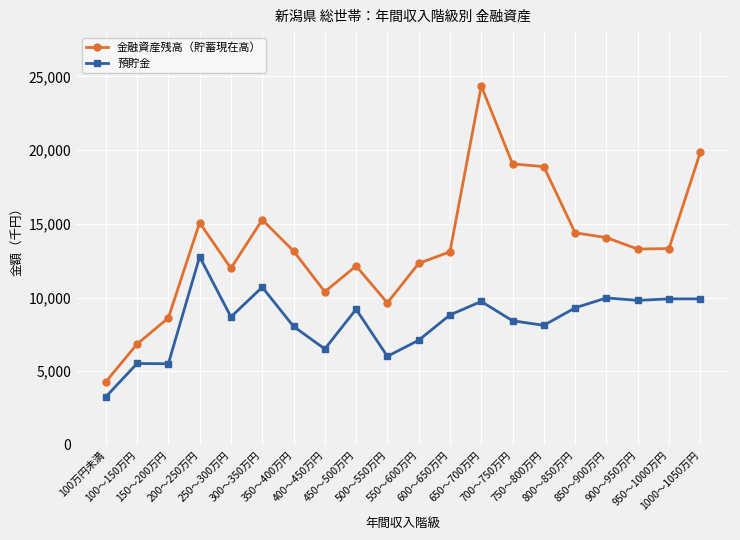

Is the value of 金融資産残高（貯蓄現在高） at 250～300万円 greater than the value of 預貯金 at 100～150万円?

Yes